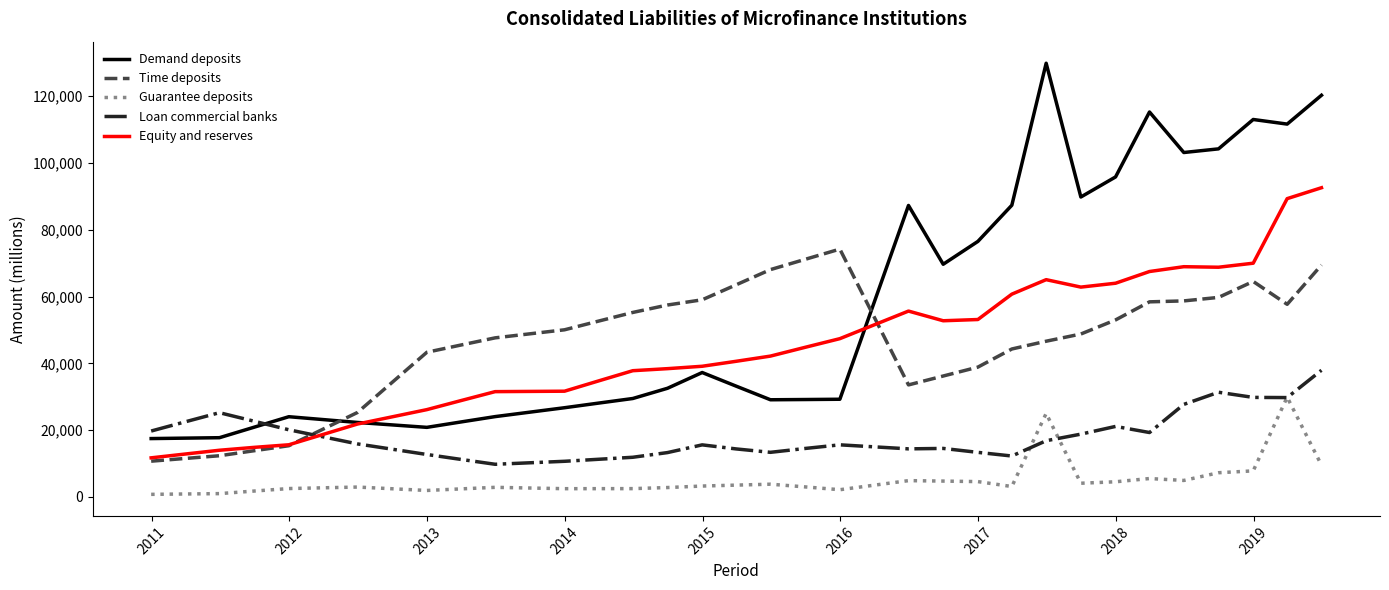

True or false: Guarantee deposits and Demand deposits cross at least once.

False